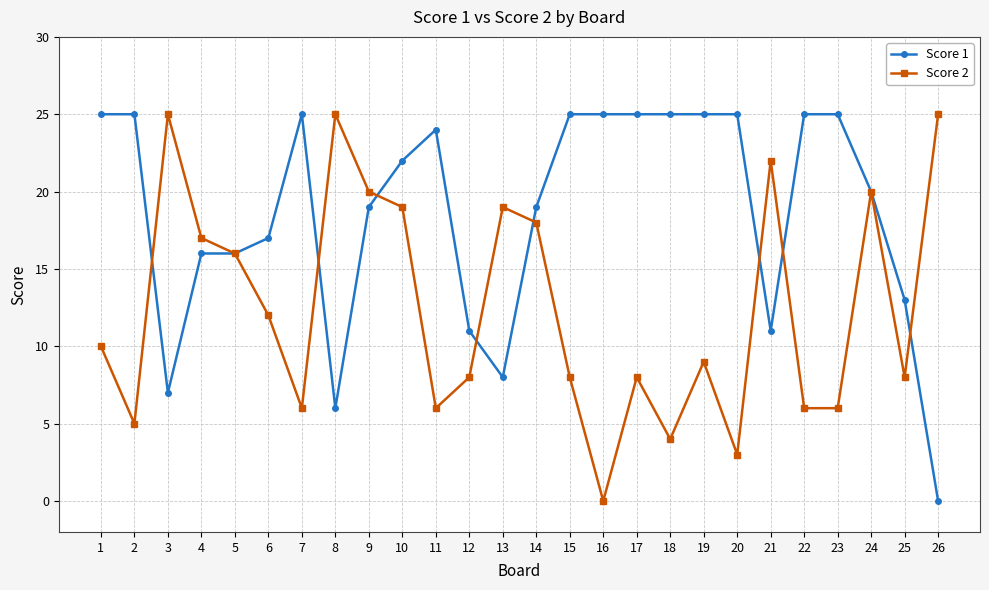

Reading left to right, transcribe all the data shown in this chart.

Score 1: 1=25	2=25	3=7	4=16	5=16	6=17	7=25	8=6	9=19	10=22	11=24	12=11	13=8	14=19	15=25	16=25	17=25	18=25	19=25	20=25	21=11	22=25	23=25	24=20	25=13	26=0
Score 2: 1=10	2=5	3=25	4=17	5=16	6=12	7=6	8=25	9=20	10=19	11=6	12=8	13=19	14=18	15=8	16=0	17=8	18=4	19=9	20=3	21=22	22=6	23=6	24=20	25=8	26=25